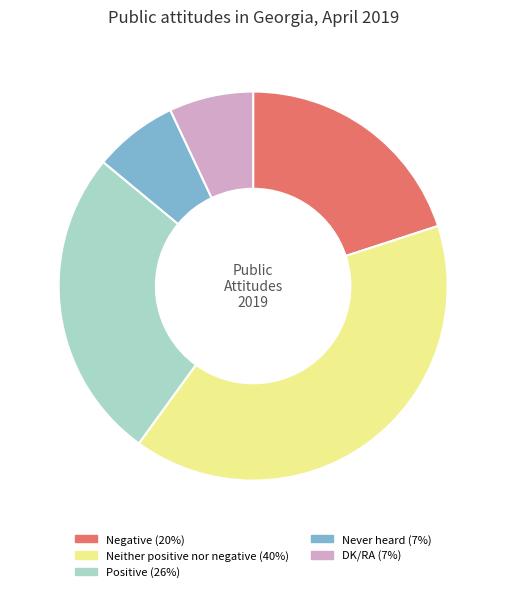

Does any single category account for the majority?

No